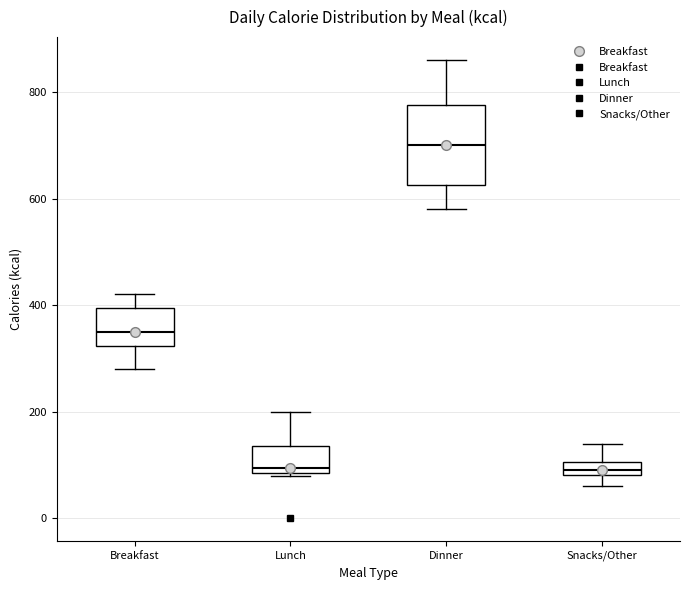

Which box's median line is the highest?

Dinner